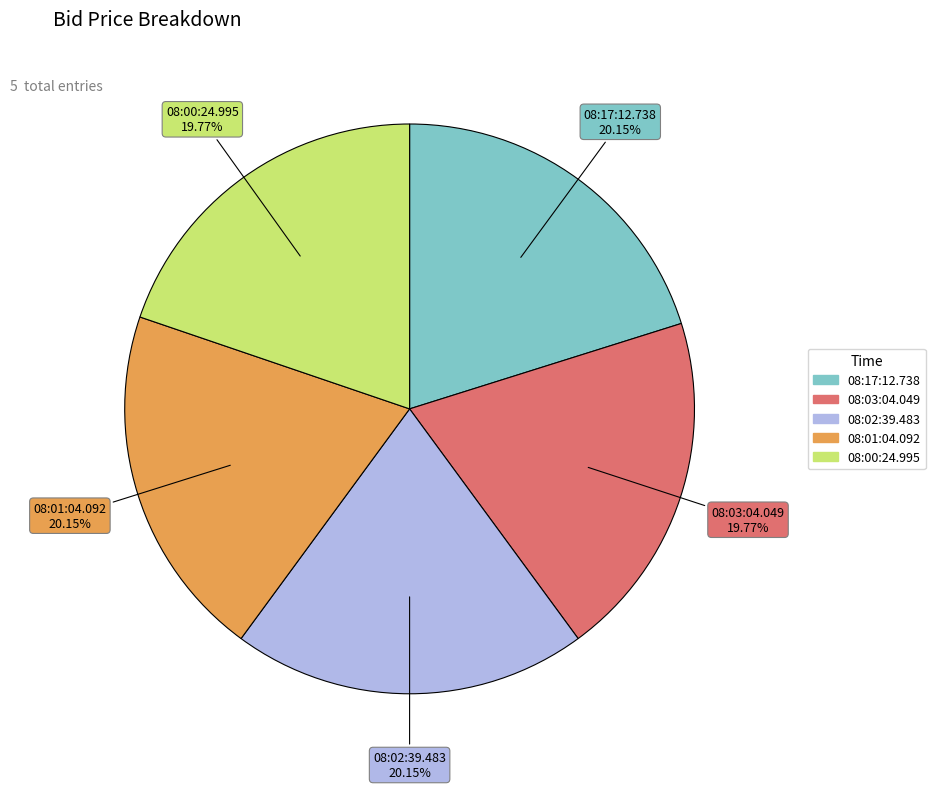

Combined, do 08:02:39.483 and 08:00:24.995 account for over 50%?

No